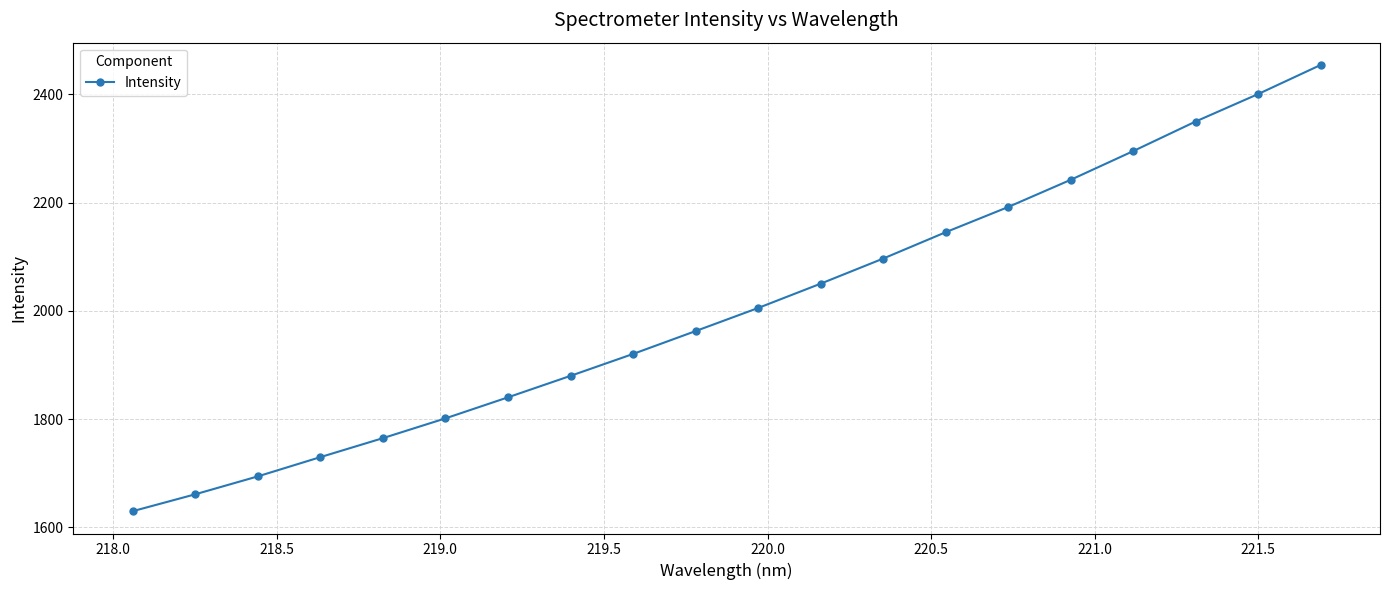

True or false: the data has more than 2 interior local peaks.

False